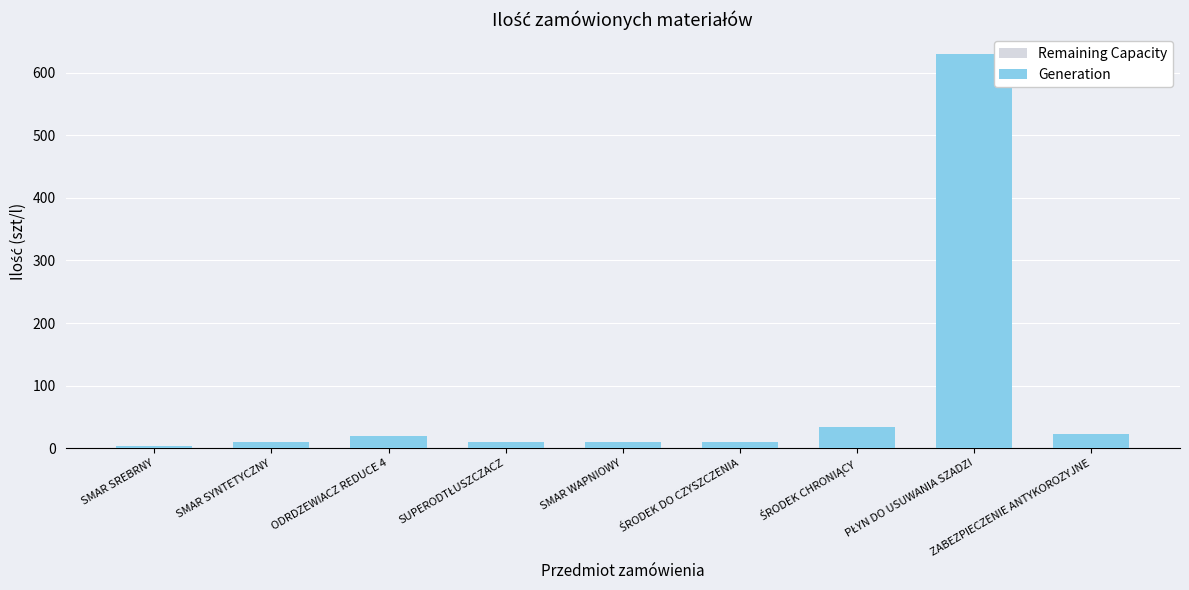

What is the label of the 9th bar from the left?

ZABEZPIECZENIE ANTYKOROZYJNE